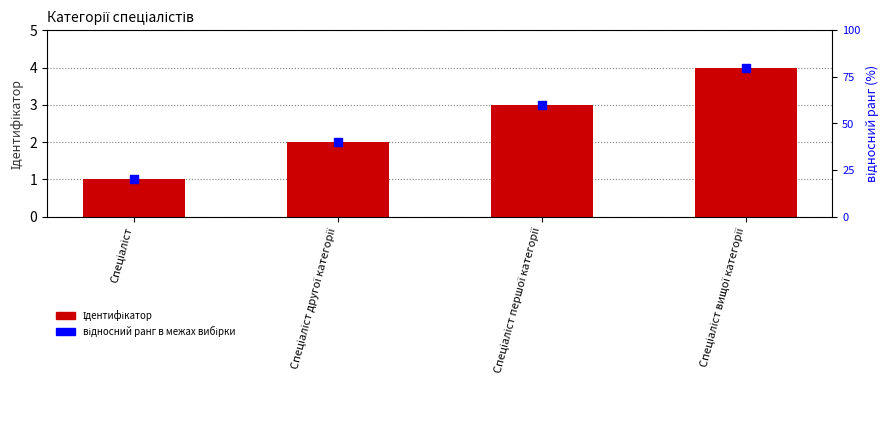

Is the value of Ідентифікатор at Спеціаліст вищої категорії greater than the value of відносний ранг at Спеціаліст вищої категорії?

No